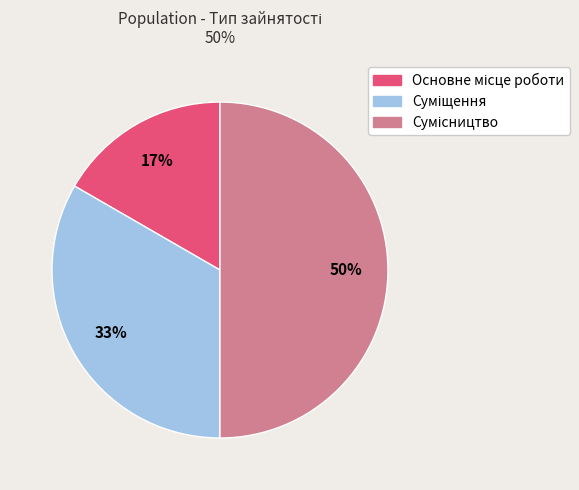

To the nearest percent, what is the difference between the largest and smallest slice percentages?

33%